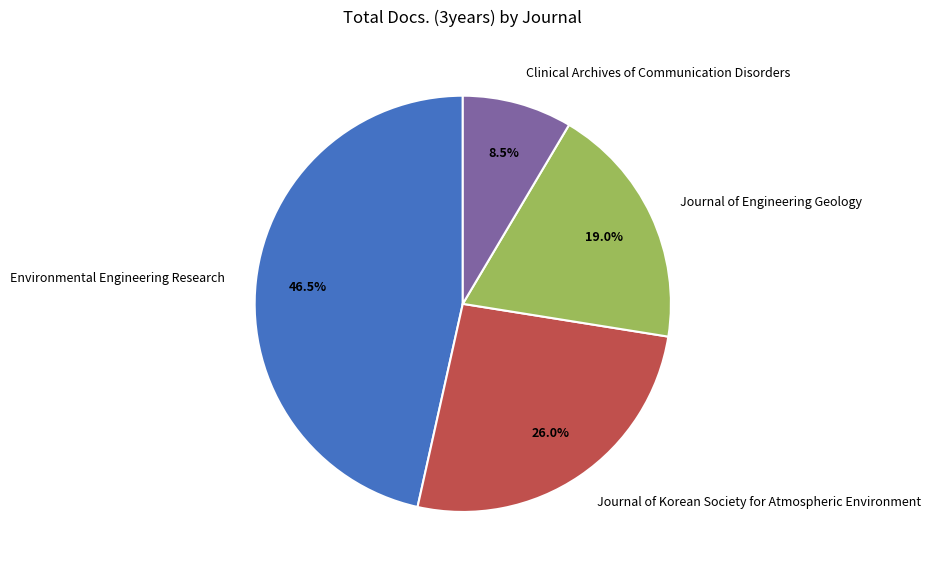

To the nearest percent, what is the difference between the largest and smallest slice percentages?

38%